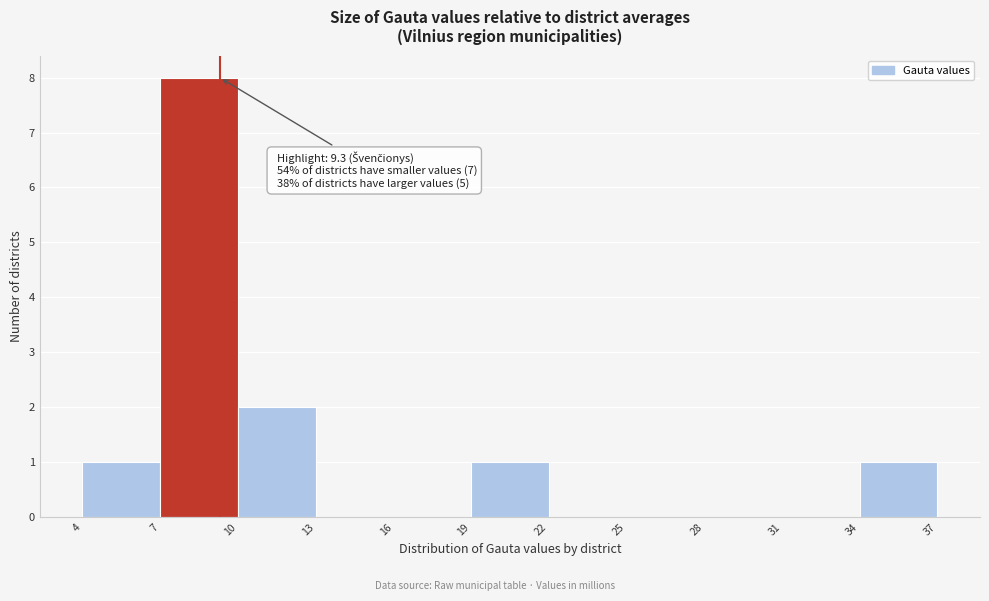

Over which range of the x-axis is the bar tallest?

7 to 10